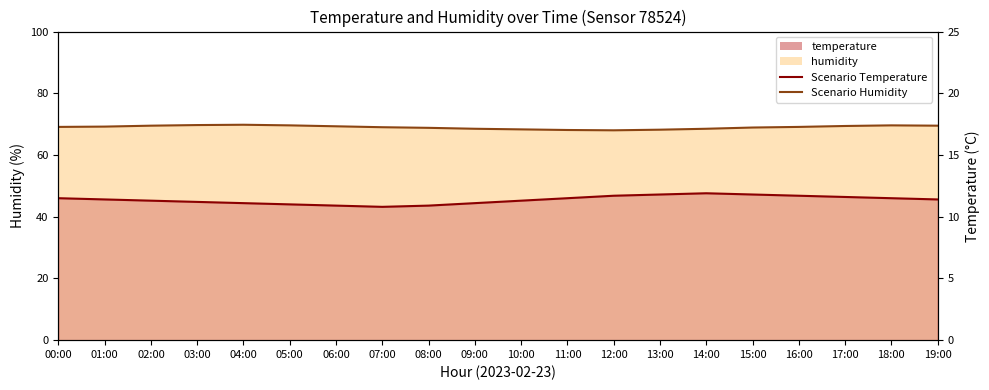

What is the difference between the maximum and second lowest values in the humidity series?

1.7